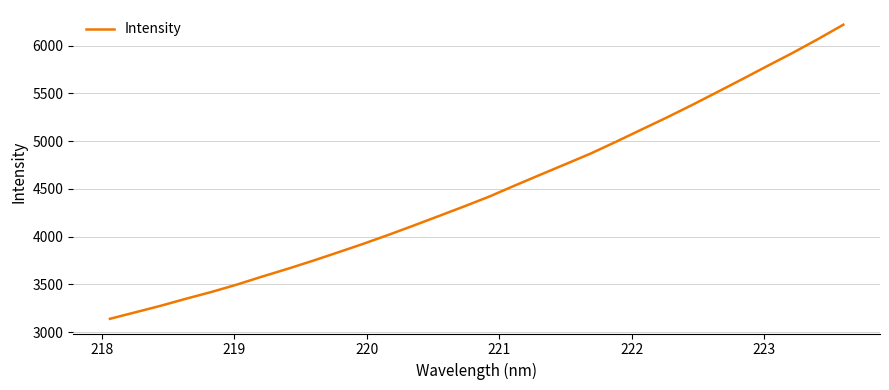

What is the minimum value shown in the chart?

3138.8